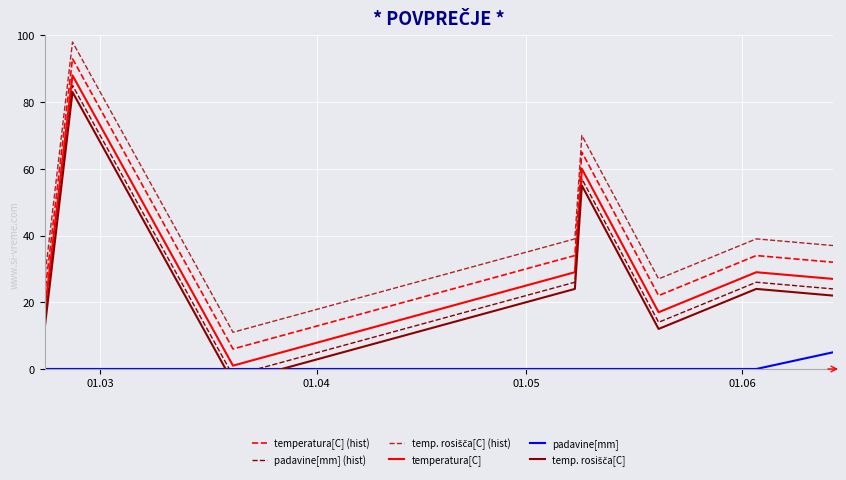

How many data points in temp. rosišča[C] (hist) are above 39?

2